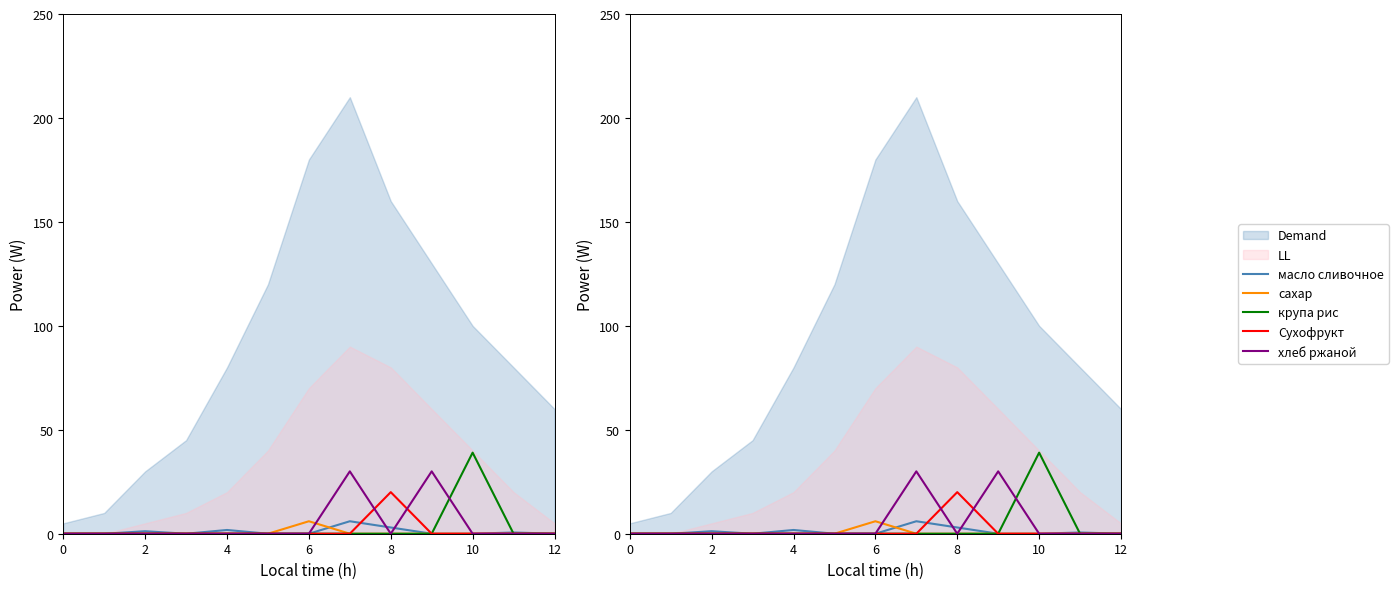

Reading left to right, extract all data points from this chart.

масло сливочное: 0.0	0.0	1.2	0.0	1.8	0.0	0.0	6.0	3.0	0.0	0.0	0.6	0.0
сахар: 0.0	0.0	0.0	0.0	0.0	0.0	6.0	0.0	0.0	0.0	0.0	0.0	0.0
крупа рис: 0.0	0.0	0.0	0.0	0.0	0.0	0.0	0.0	0.0	0.0	39.0	0.0	0.0
Сухофрукт: 0.0	0.0	0.0	0.0	0.0	0.0	0.0	0.0	20.0	0.0	0.0	0.0	0.0
хлеб ржаной: 0.0	0.0	0.0	0.0	0.0	0.0	0.0	30.0	0.0	30.0	0.0	0.0	0.0